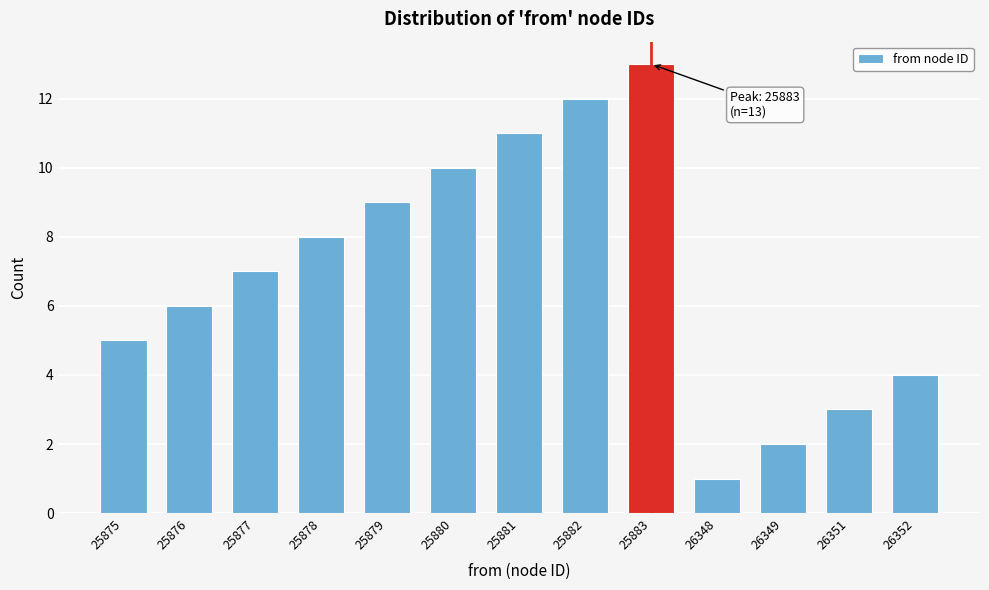

Reading right to left, list all the values displayed in this chart.

26352=4	26351=3	26349=2	26348=1	25883=13	25882=12	25881=11	25880=10	25879=9	25878=8	25877=7	25876=6	25875=5